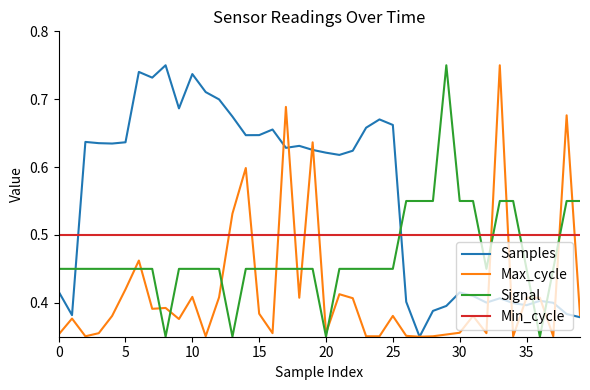

List the series in order of their overall mean, lowest first.

Max_cycle, Signal, Min_cycle, Samples